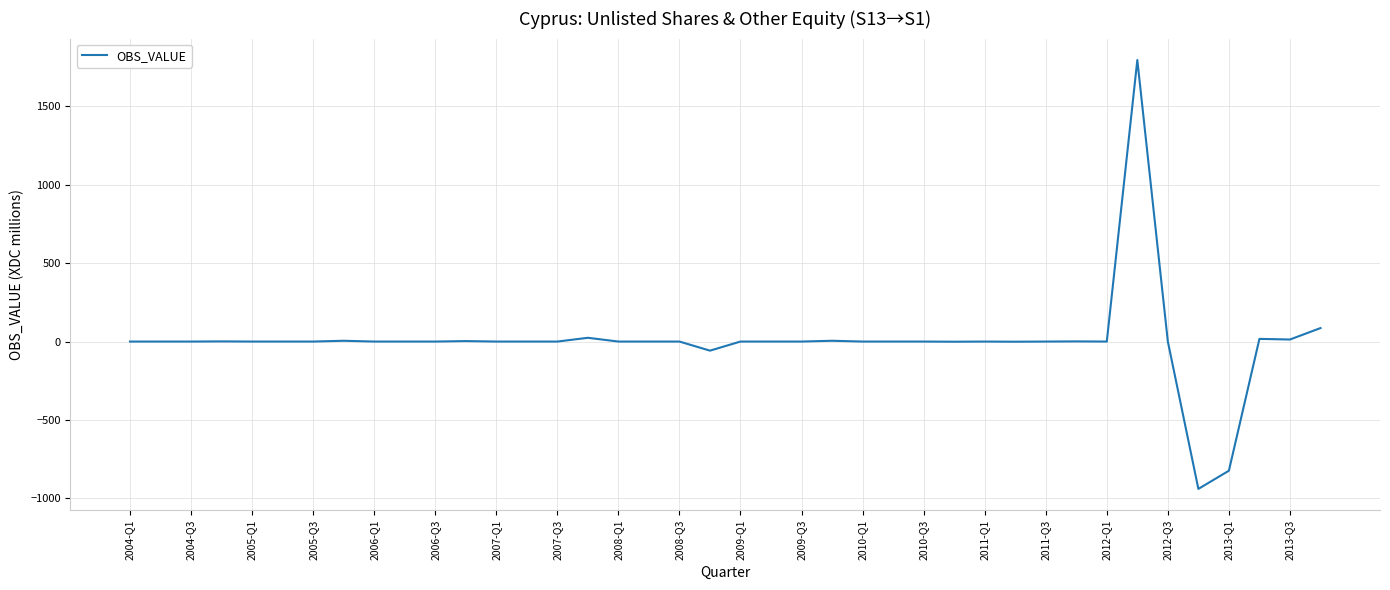

What is the difference between the maximum and minimum values?

2736